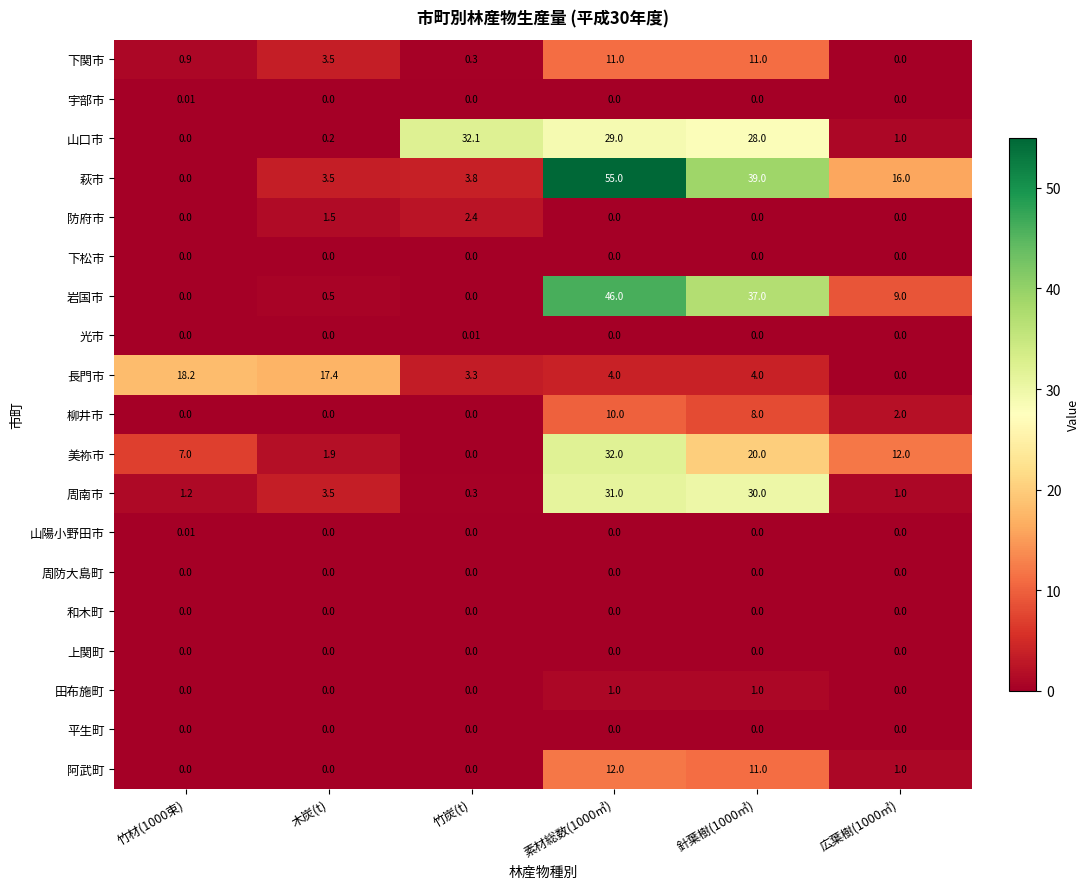

Which series has the widest spread of values?

萩市